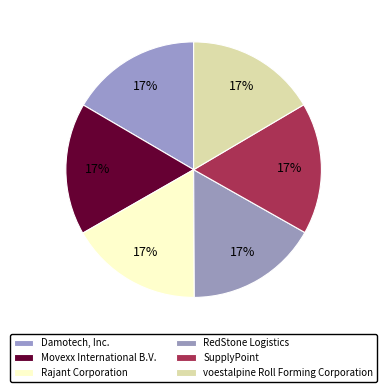

Which slice is the smallest?

voestalpine Roll Forming Corporation